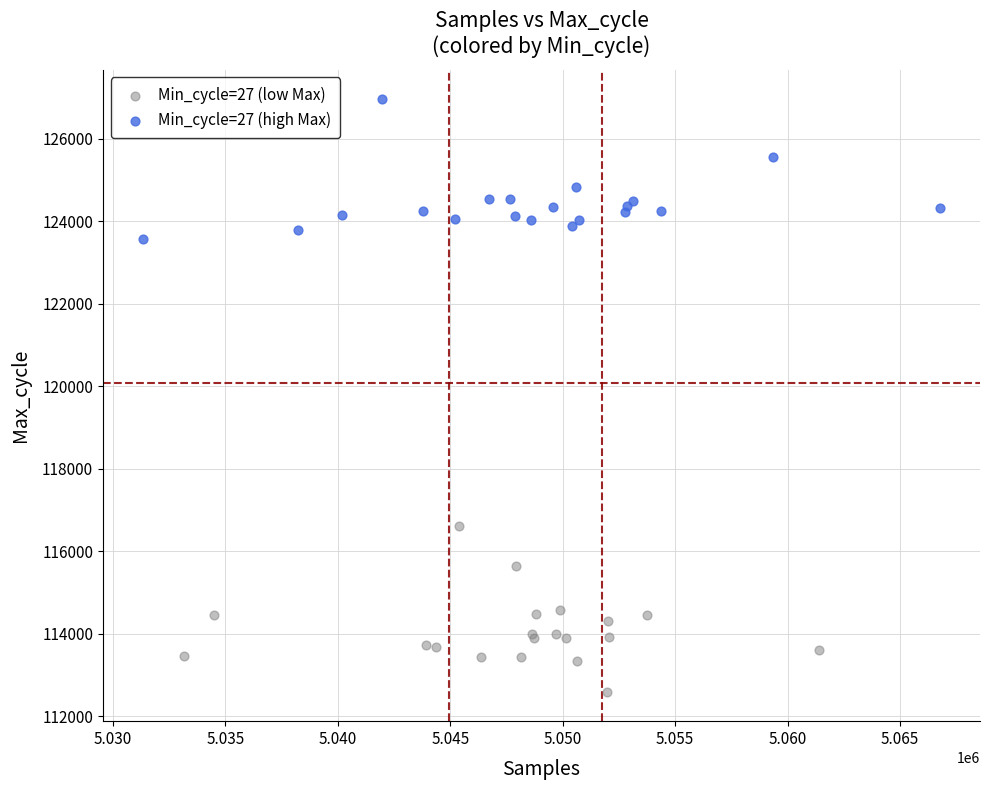

Which series has the widest spread of Y values?

Min_cycle=27 (low Max)